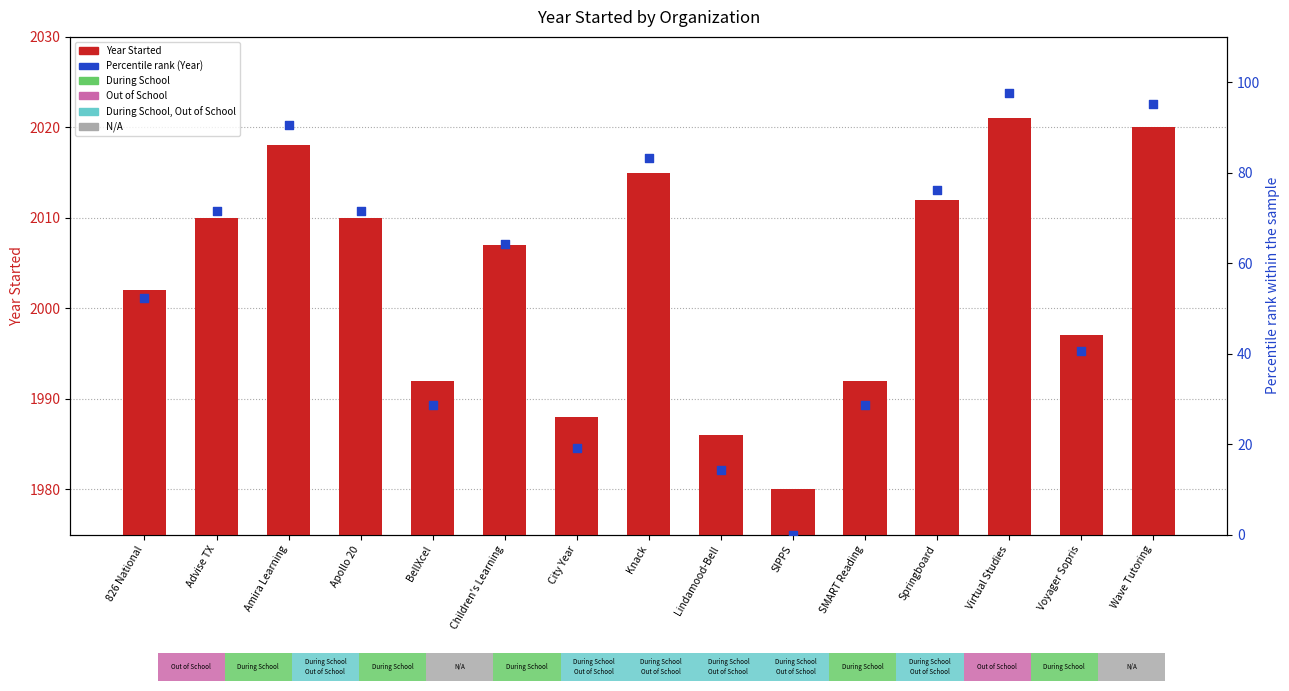

Which series reaches the minimum Y coordinate?

Percentile rank (Year)